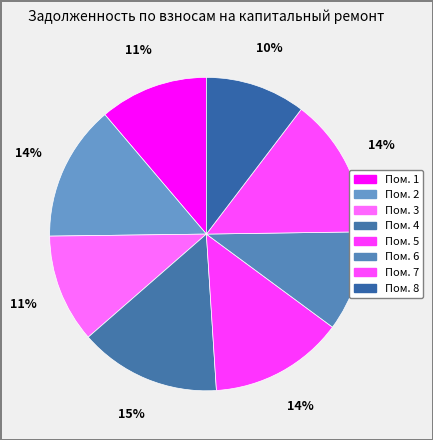

What is the largest slice in the pie chart?

4